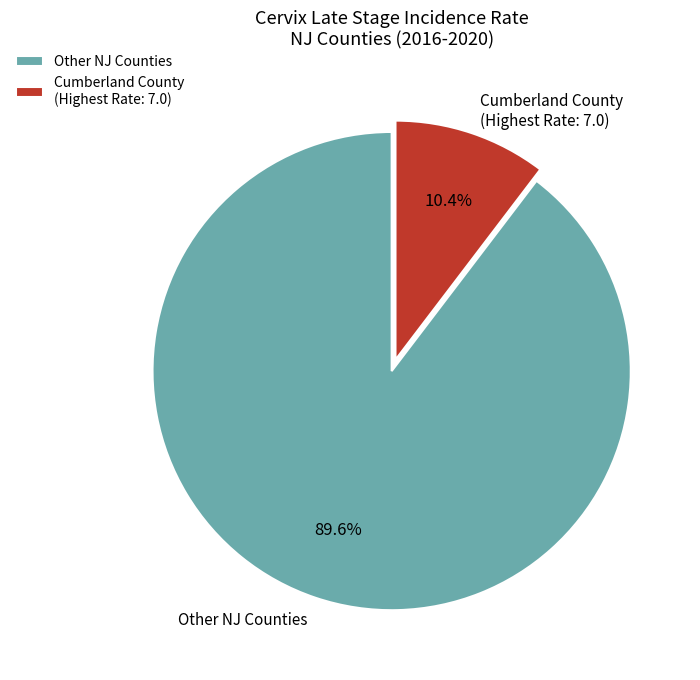

Between Other NJ Counties and Cumberland County (Highest Rate: 7.0), which is larger?

Other NJ Counties